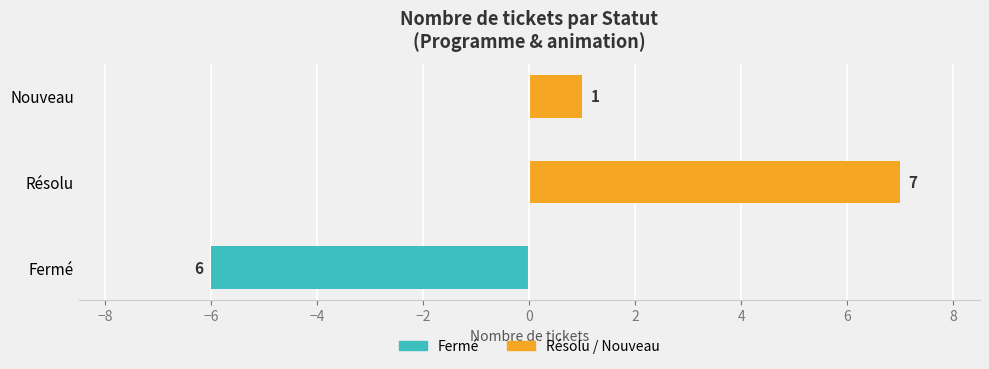

Reading left to right, list all the values displayed in this chart.

Fermé: -6	0	0
Résolu / Nouveau: 0	7	1